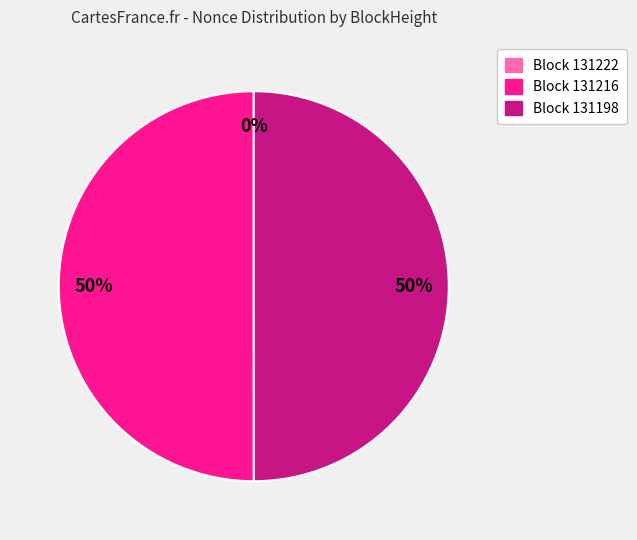

To the nearest percent, what is the average slice percentage?

33%